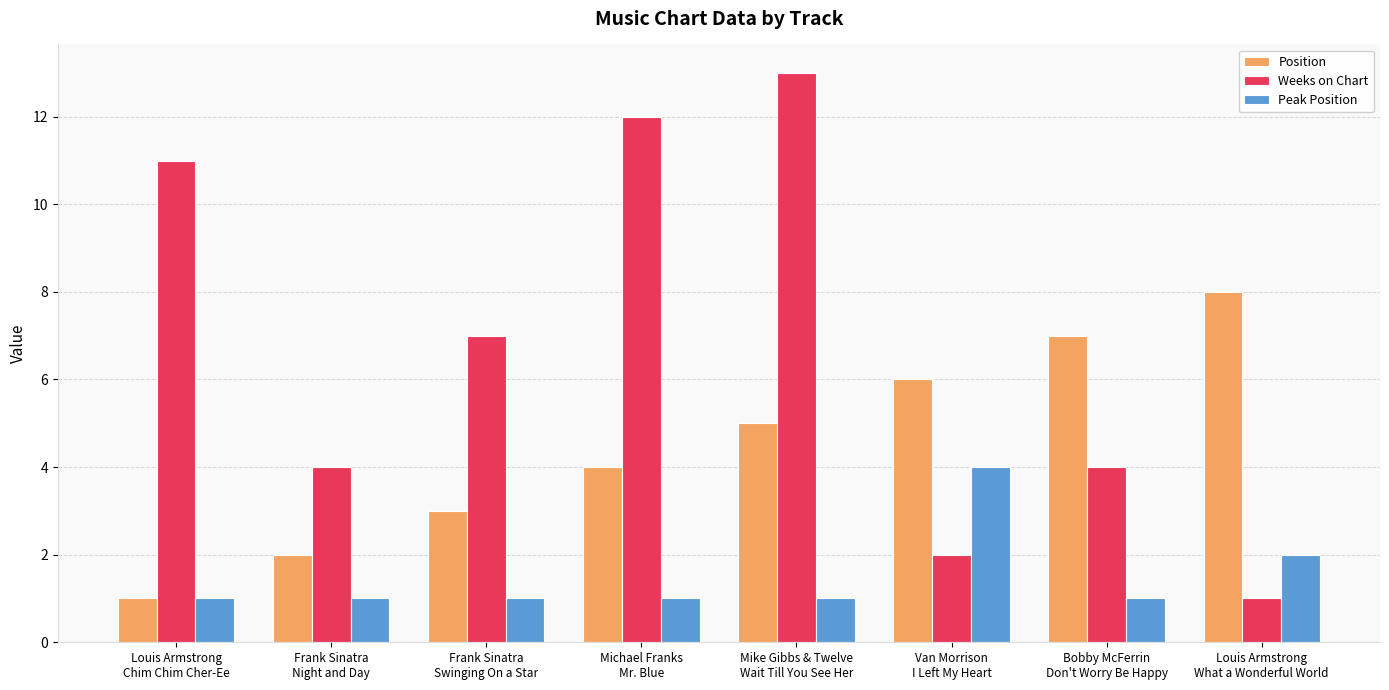

Which series has the widest spread of values?

Weeks on Chart